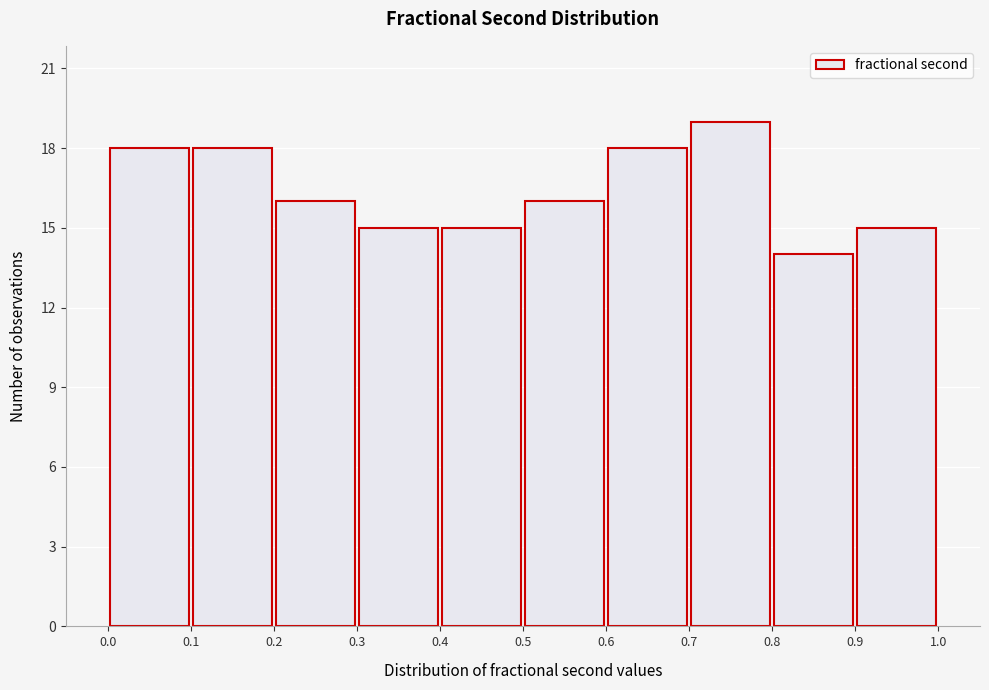

Over which range of the x-axis is the bar tallest?

0.7 to 0.8